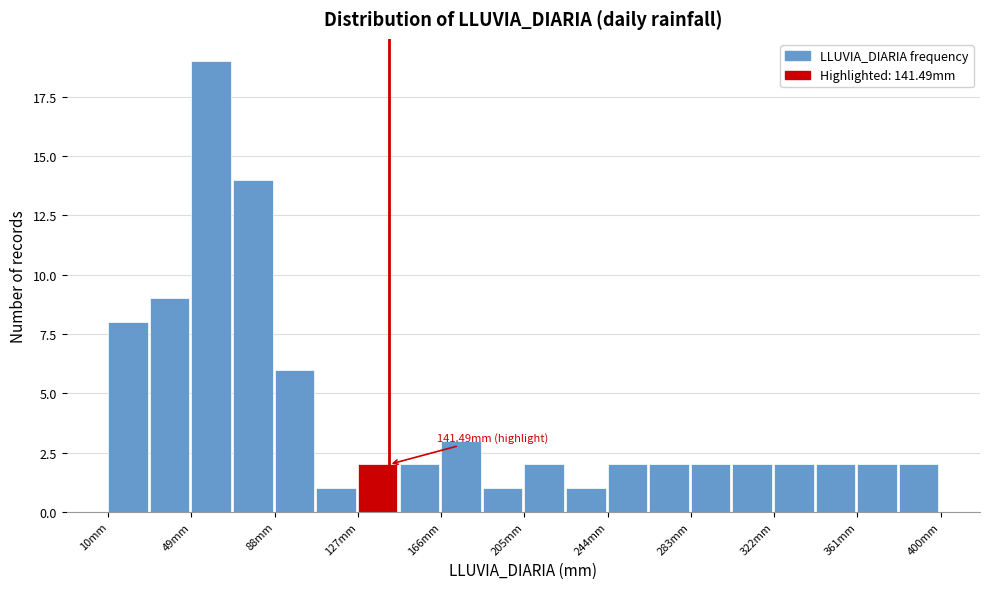

Read against the x-axis, roughly where is the centre of the tallest bar?

60